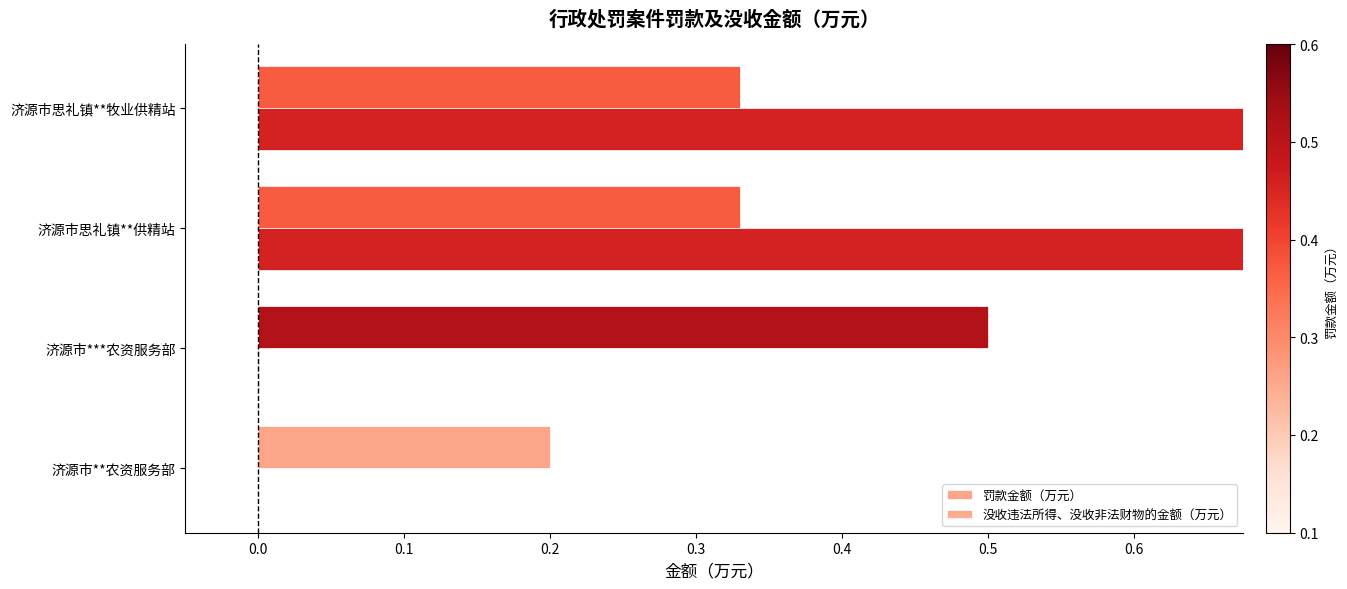

Read the 罚款金额（万元） value at 济源市思礼镇**供精站.

0.3